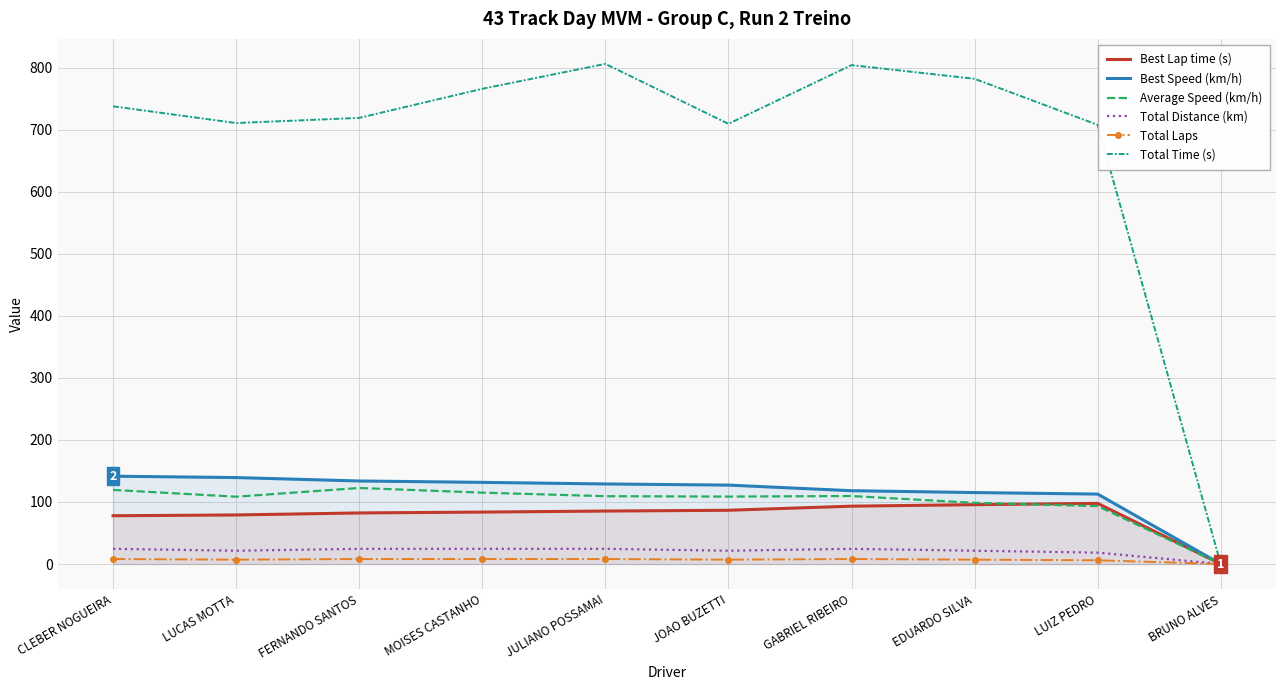

True or false: Best Lap time (s) and Total Time (s) cross at least once.

False